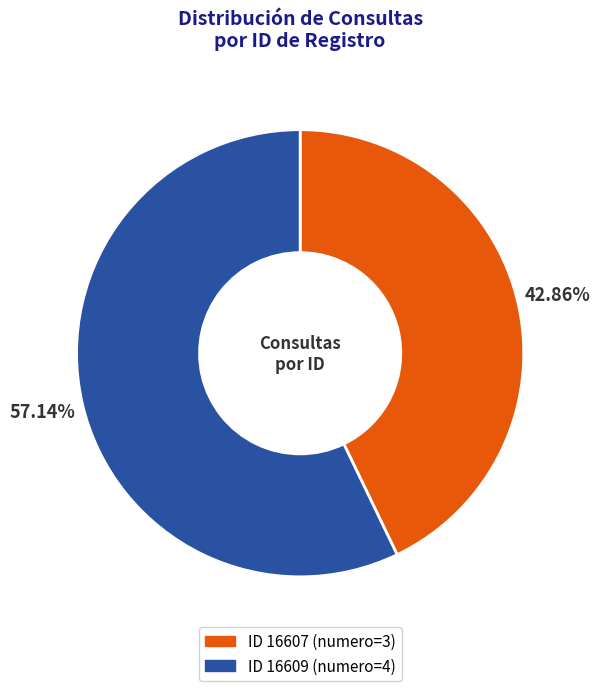

Does any single category account for the majority?

Yes